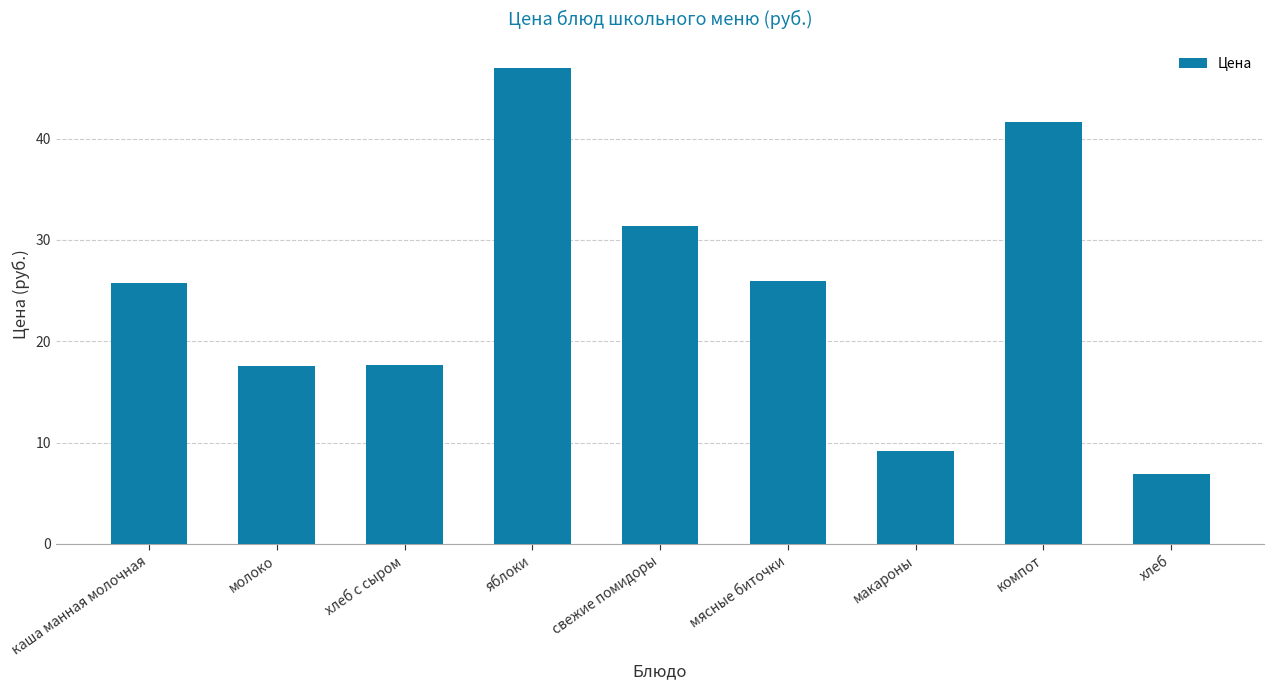

What is the sum of all values?

223.1